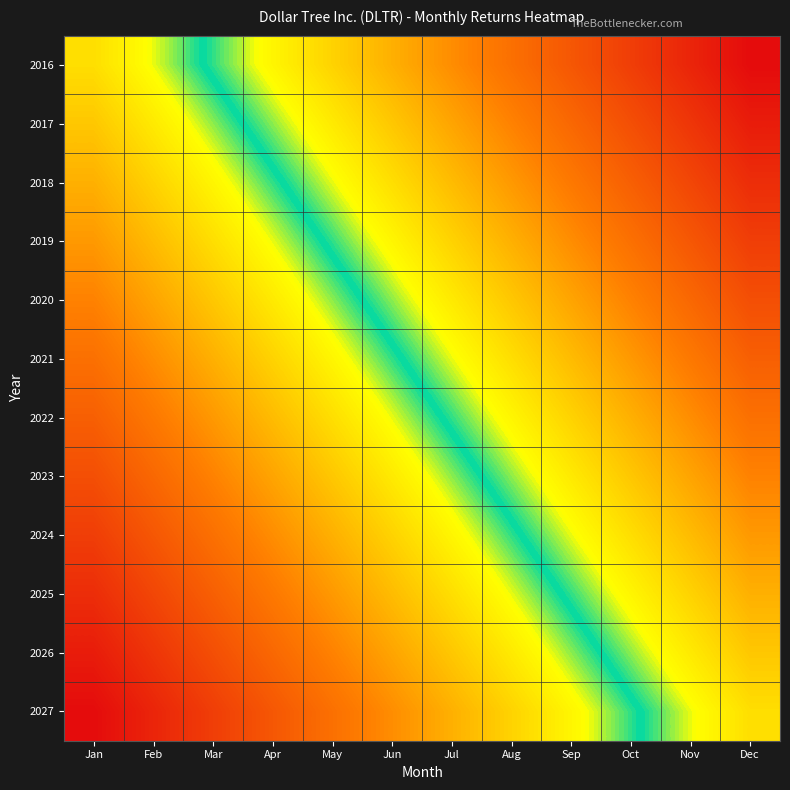

Reading right to left, list all the values displayed in this chart.

2016: Dec=1.0	Nov=0.9	Oct=0.9	Sep=0.8	Aug=0.8	Jul=0.7	Jun=0.7	May=0.6	Apr=0.6	Mar=0.5	Feb=0.5	Jan=0.4
2017: Dec=1.0	Nov=0.9	Oct=0.9	Sep=0.8	Aug=0.7	Jul=0.7	Jun=0.6	May=0.6	Apr=0.5	Mar=0.5	Feb=0.4	Jan=0.4
2018: Dec=0.9	Nov=0.9	Oct=0.8	Sep=0.8	Aug=0.7	Jul=0.7	Jun=0.6	May=0.5	Apr=0.5	Mar=0.4	Feb=0.4	Jan=0.3
2019: Dec=0.9	Nov=0.8	Oct=0.8	Sep=0.7	Aug=0.7	Jul=0.6	Jun=0.6	May=0.5	Apr=0.5	Mar=0.4	Feb=0.3	Jan=0.3
2020: Dec=0.9	Nov=0.8	Oct=0.7	Sep=0.7	Aug=0.6	Jul=0.6	Jun=0.5	May=0.5	Apr=0.4	Mar=0.4	Feb=0.3	Jan=0.3
2021: Dec=0.8	Nov=0.8	Oct=0.7	Sep=0.7	Aug=0.6	Jul=0.5	Jun=0.5	May=0.4	Apr=0.4	Mar=0.3	Feb=0.3	Jan=0.2
2022: Dec=0.8	Nov=0.7	Oct=0.7	Sep=0.6	Aug=0.6	Jul=0.5	Jun=0.5	May=0.4	Apr=0.3	Mar=0.3	Feb=0.2	Jan=0.2
2023: Dec=0.7	Nov=0.7	Oct=0.6	Sep=0.6	Aug=0.5	Jul=0.5	Jun=0.4	May=0.4	Apr=0.3	Mar=0.3	Feb=0.2	Jan=0.1
2024: Dec=0.7	Nov=0.7	Oct=0.6	Sep=0.5	Aug=0.5	Jul=0.4	Jun=0.4	May=0.3	Apr=0.3	Mar=0.2	Feb=0.2	Jan=0.1
2025: Dec=0.7	Nov=0.6	Oct=0.6	Sep=0.5	Aug=0.5	Jul=0.4	Jun=0.3	May=0.3	Apr=0.2	Mar=0.2	Feb=0.1	Jan=0.1
2026: Dec=0.6	Nov=0.6	Oct=0.5	Sep=0.5	Aug=0.4	Jul=0.4	Jun=0.3	May=0.3	Apr=0.2	Mar=0.1	Feb=0.1	Jan=0.0
2027: Dec=0.6	Nov=0.5	Oct=0.5	Sep=0.4	Aug=0.4	Jul=0.3	Jun=0.3	May=0.2	Apr=0.2	Mar=0.1	Feb=0.1	Jan=0.0